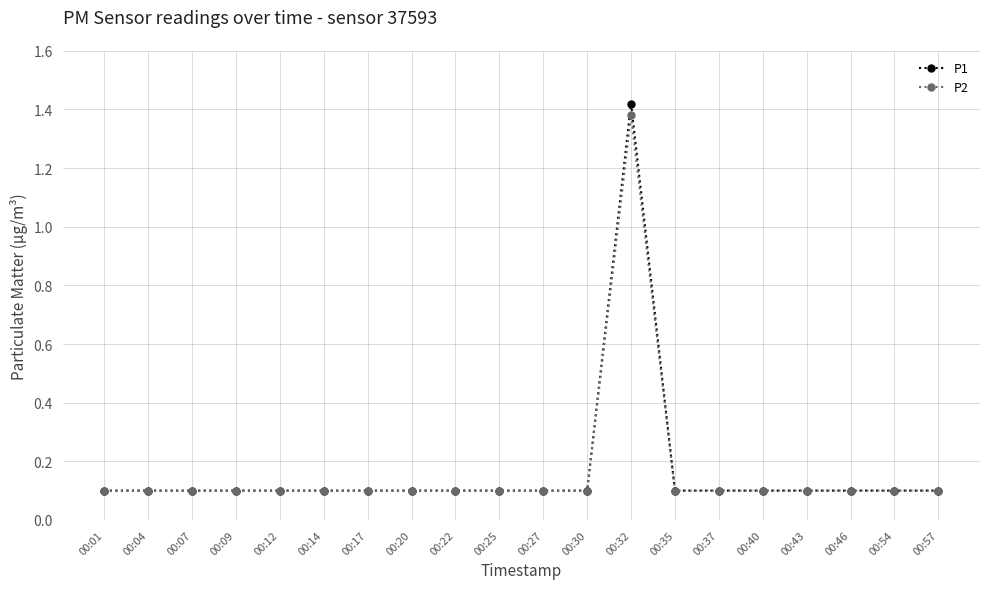

Does the chart display data point markers on the line(s)?

Yes